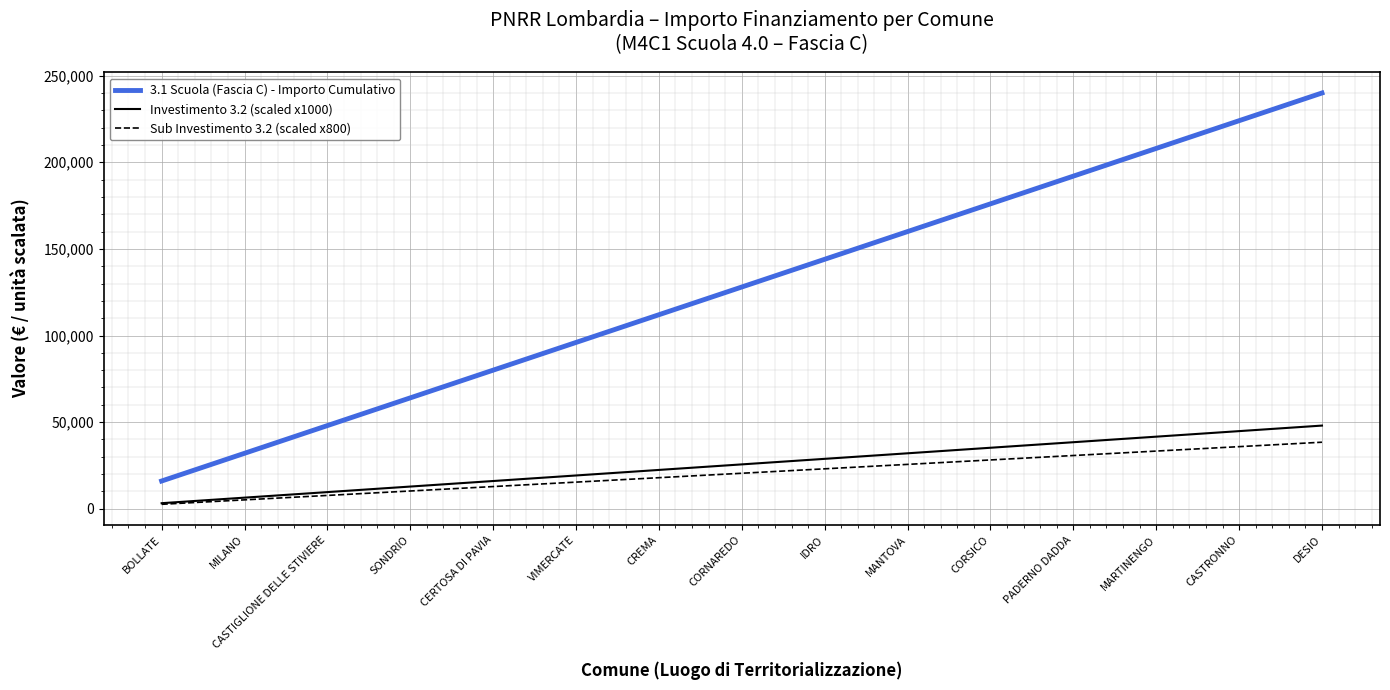

At how many categories does at least one series exceed 34847?

13